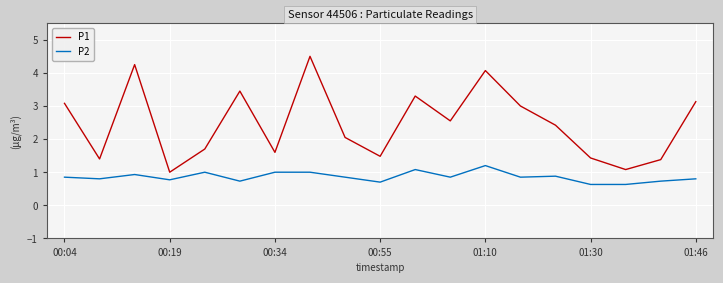

Which series has the largest total across all categories?

P1